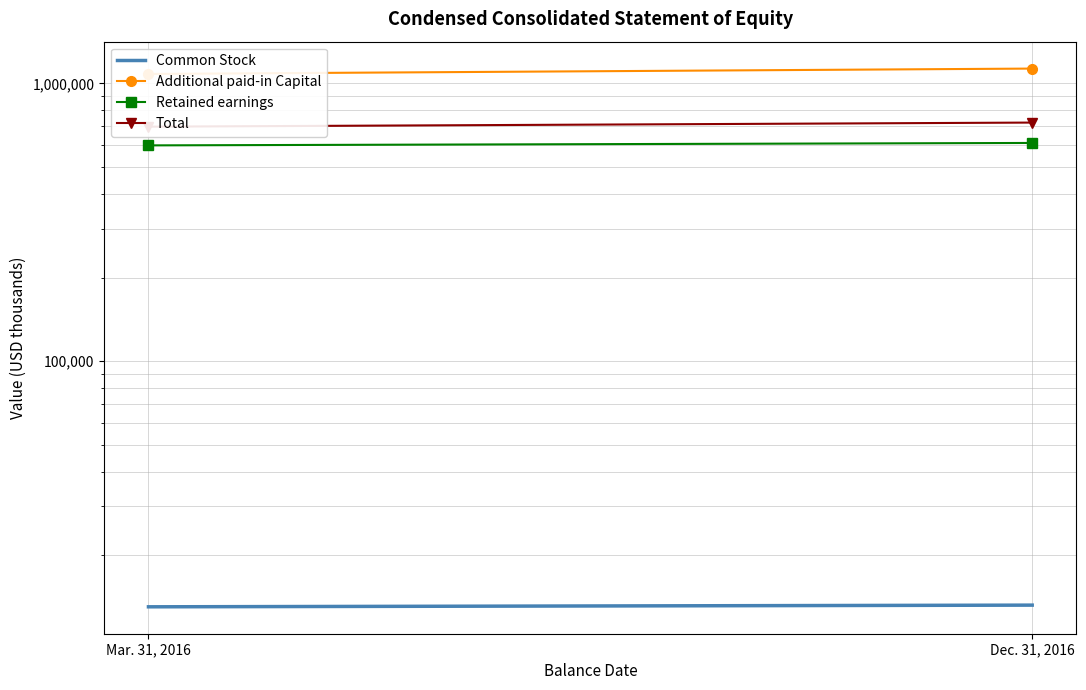

Rank the categories by Total value from highest to lowest.

Dec. 31, 2016, Mar. 31, 2016